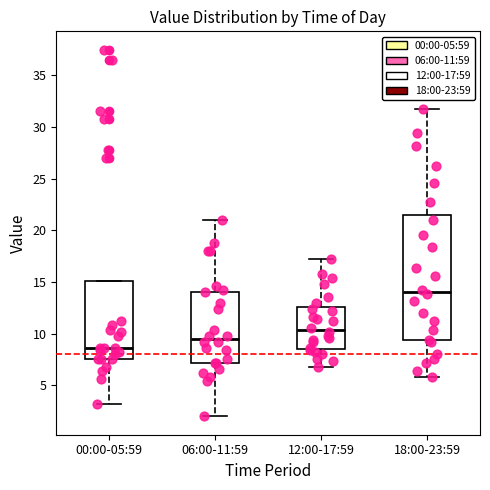

Which box has the highest median line?

18:00-23:59